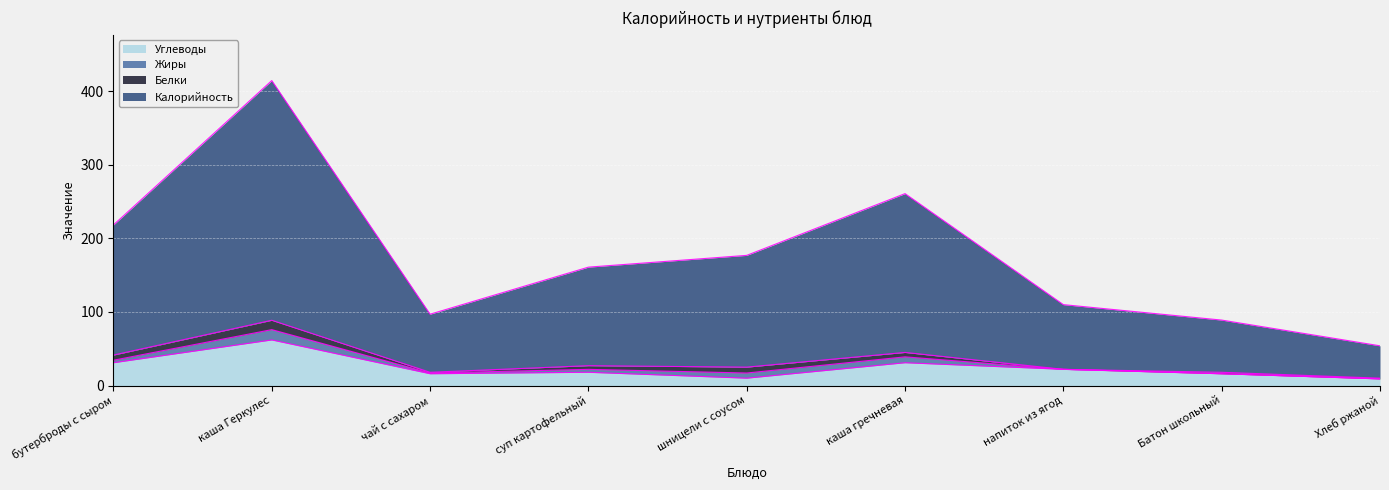

What is the difference between the maximum and minimum values in the Калорийность series?

360.8